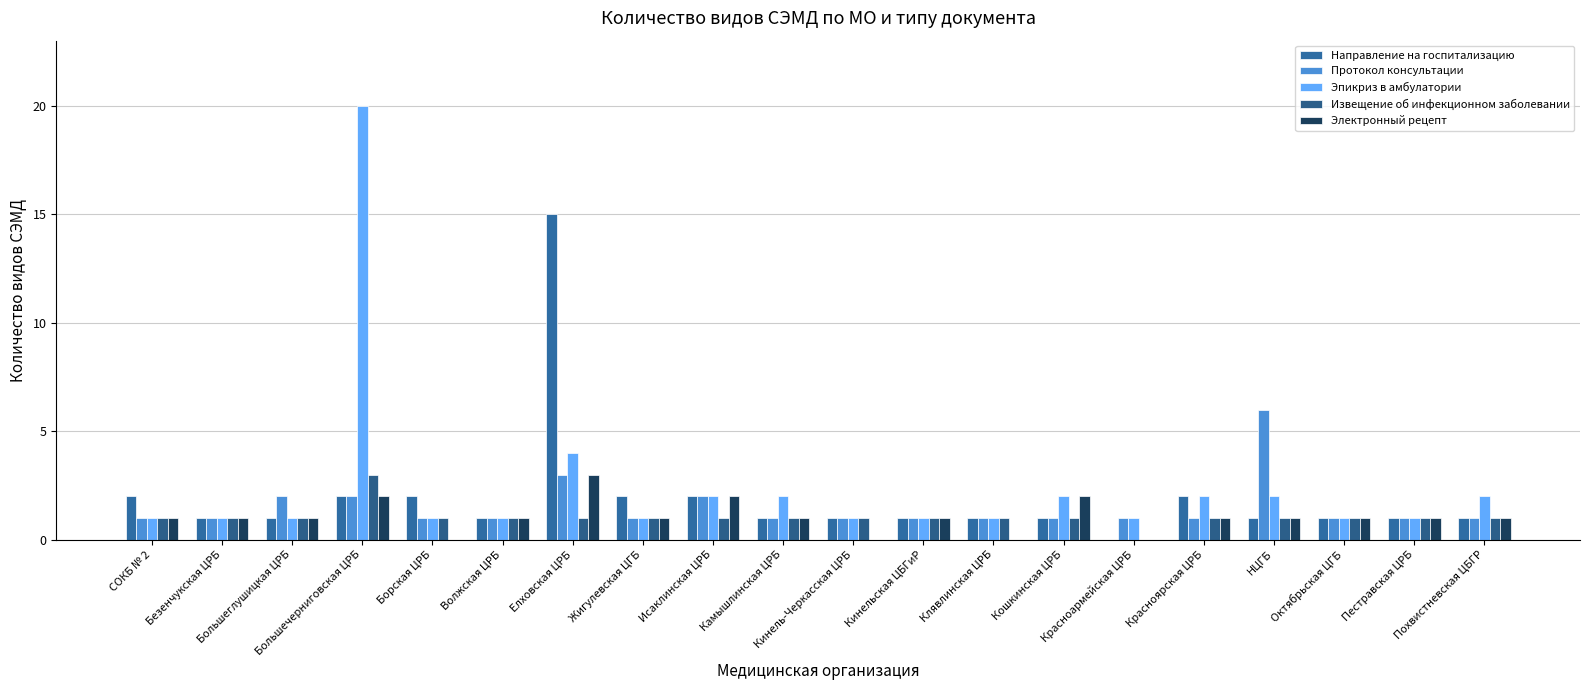

The value of Электронный рецепт at Борская ЦРБ is 2. True or false?

False